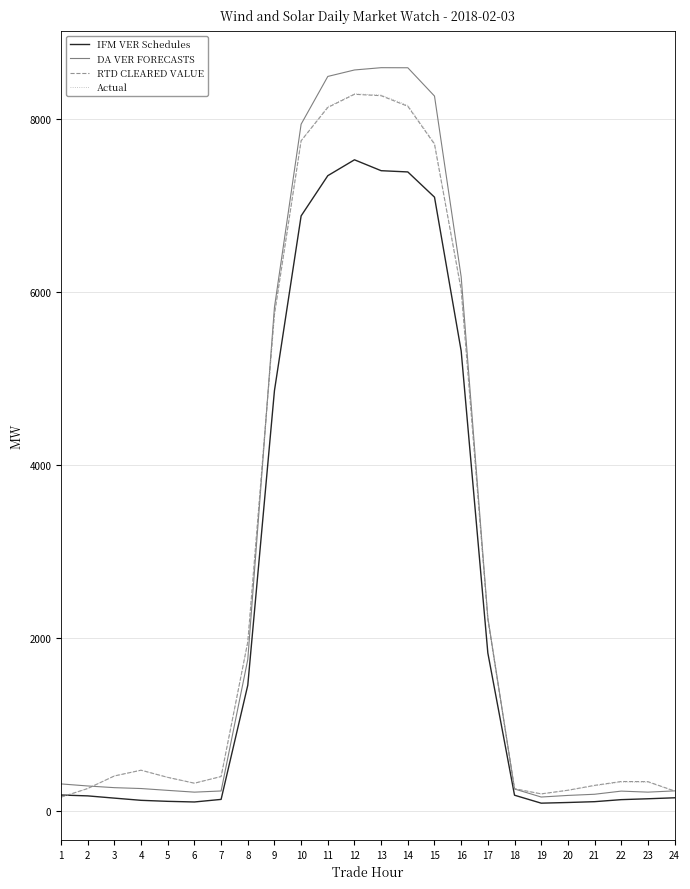

What is the highest value of the Actual series?

8295.7